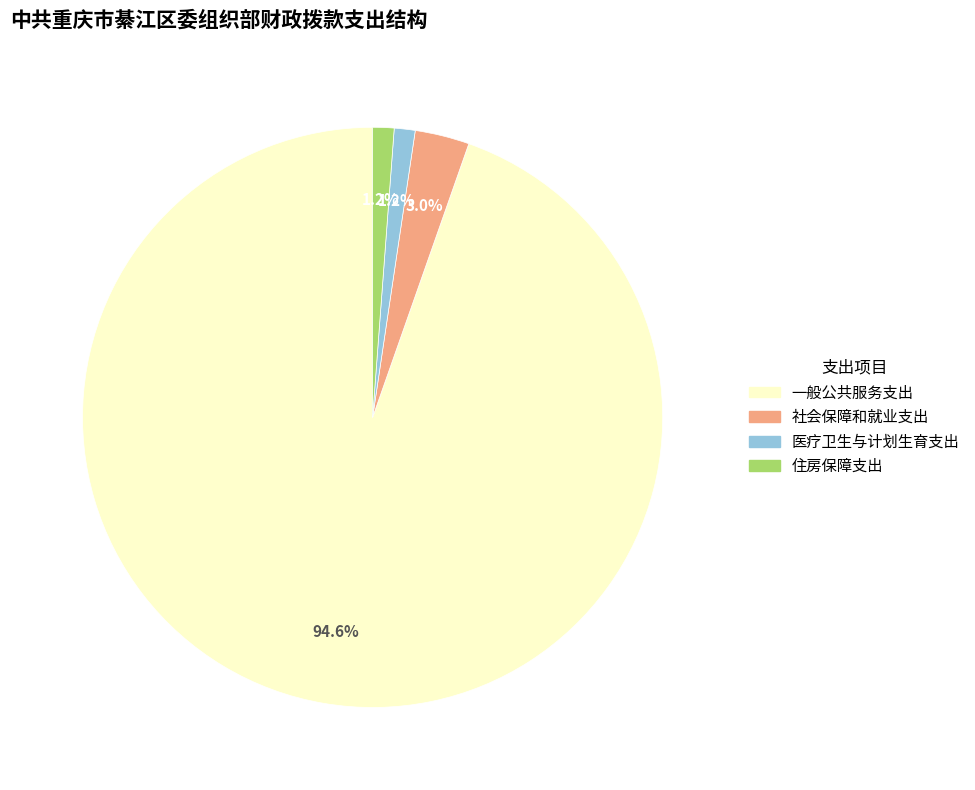

What is the majority slice?

一般公共服务支出